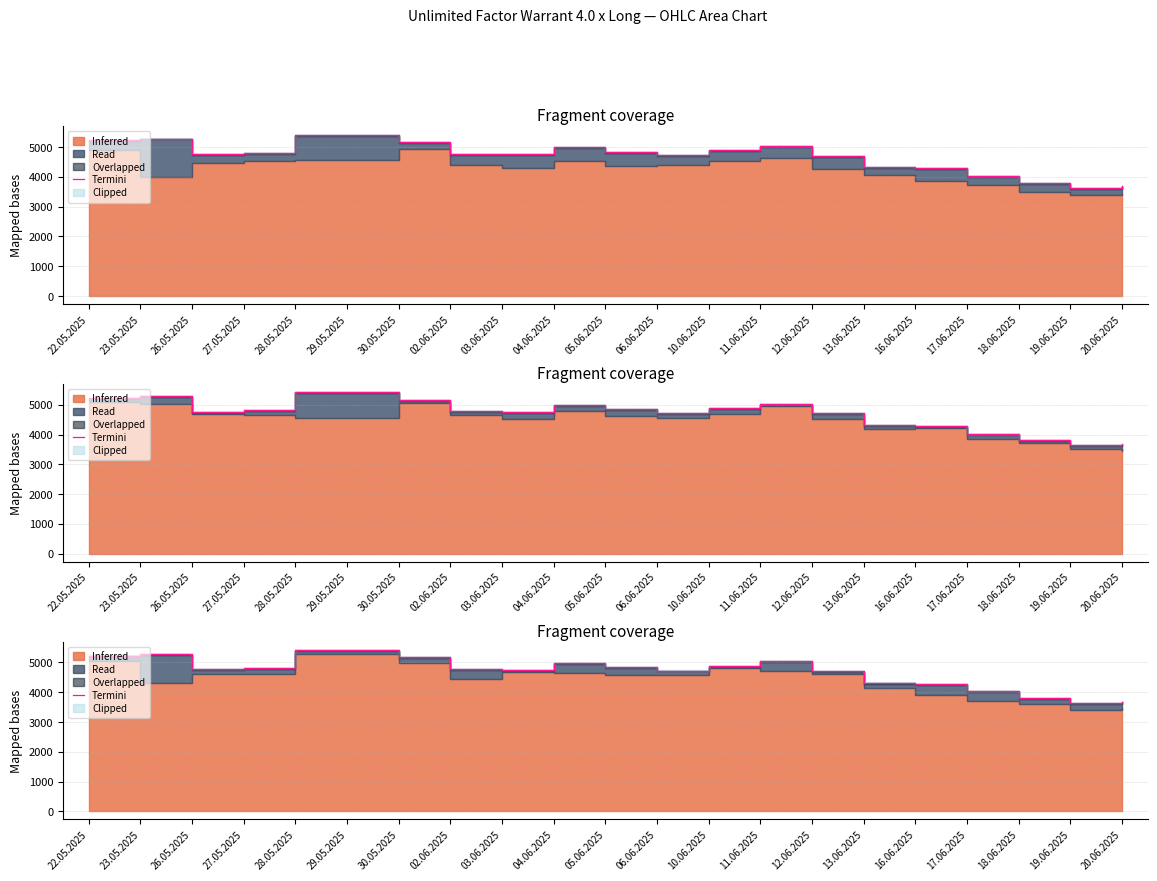

True or false: the data has more than 0 interior local peaks.

True